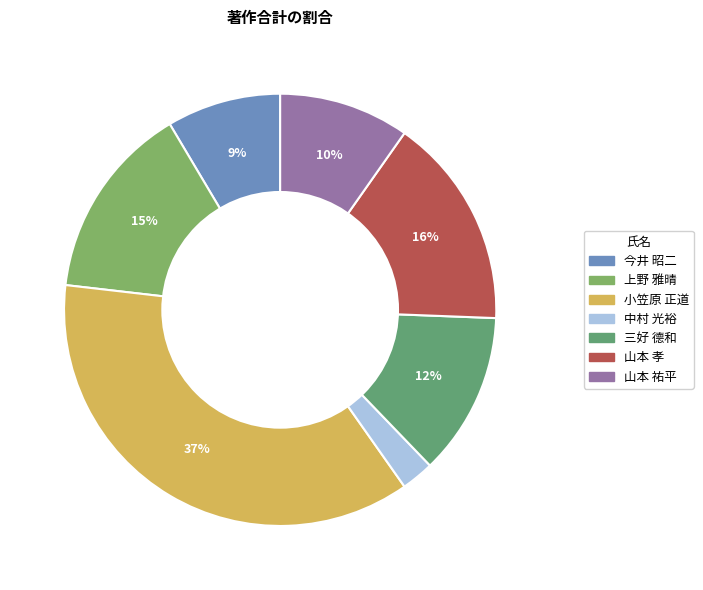

Is there a majority slice in this chart?

No